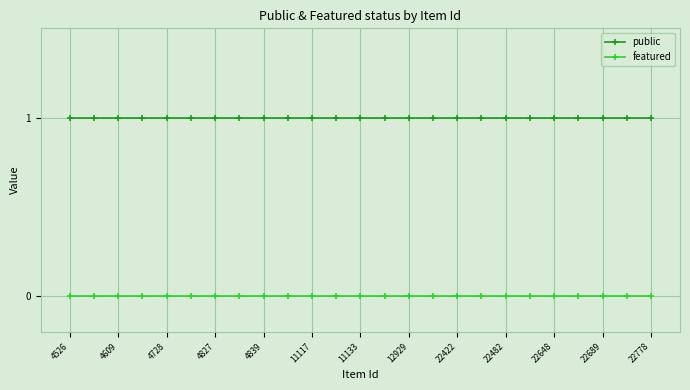

Which series has the largest total across all categories?

public